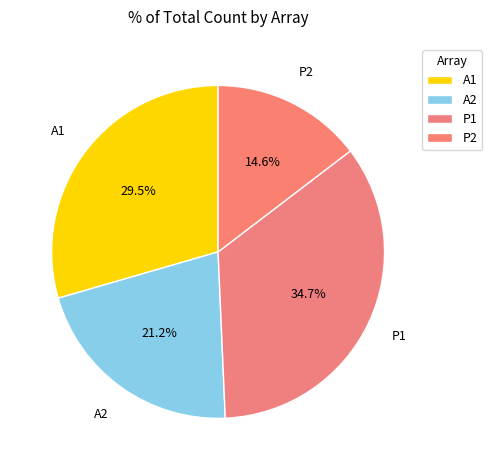

How many segments does this pie chart have?

4